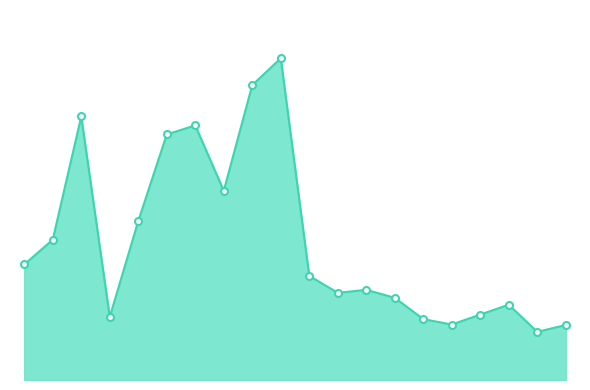

Where is the first local minimum?

M3_Stuart